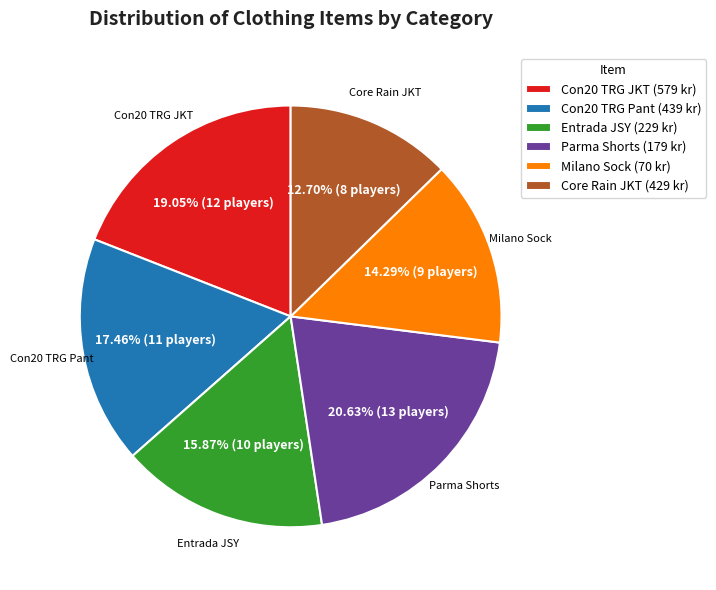

Which category has the smallest portion of the pie?

Core Rain JKT (429 kr)